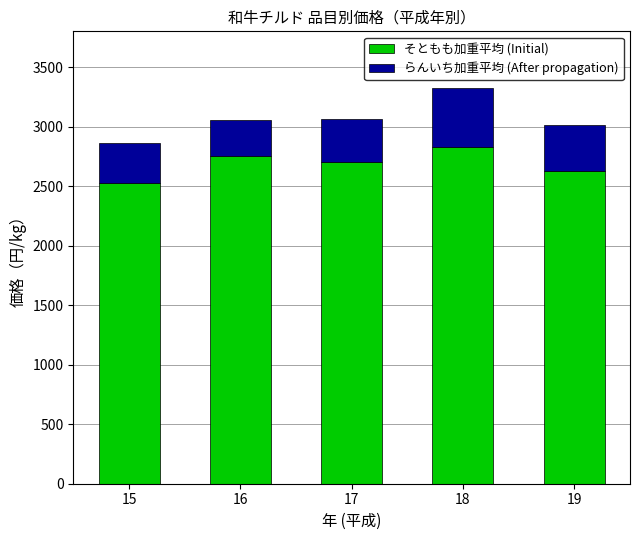

At which category is the sum across all series the highest?

18